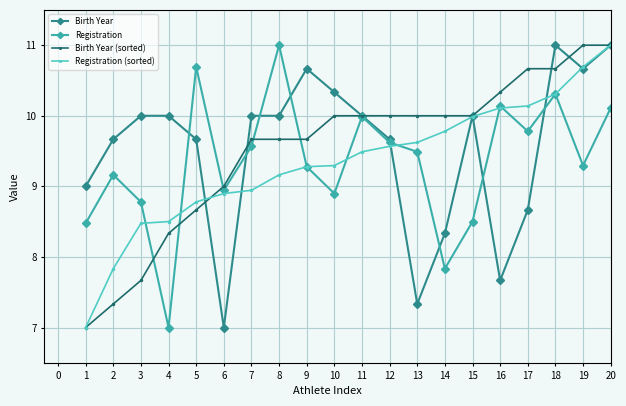

Is the value of Birth Year at 9 greater than the value of Registration at 1?

Yes